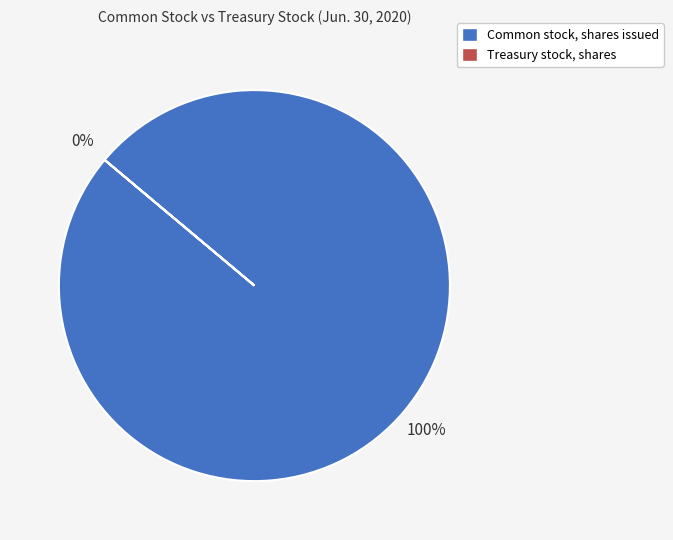

To the nearest percent, what portion does Common stock, shares issued represent?

100%